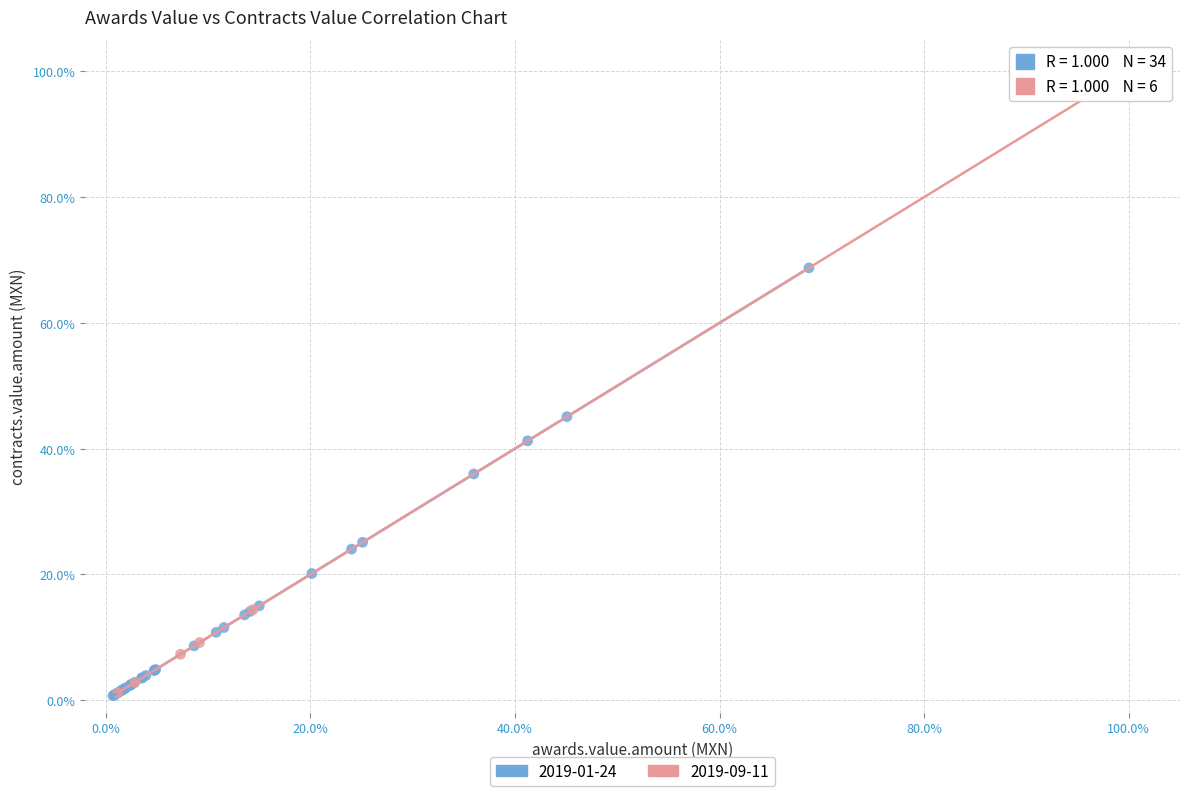

What are all the series names shown in the legend?

2019-01-24, 2019-09-11